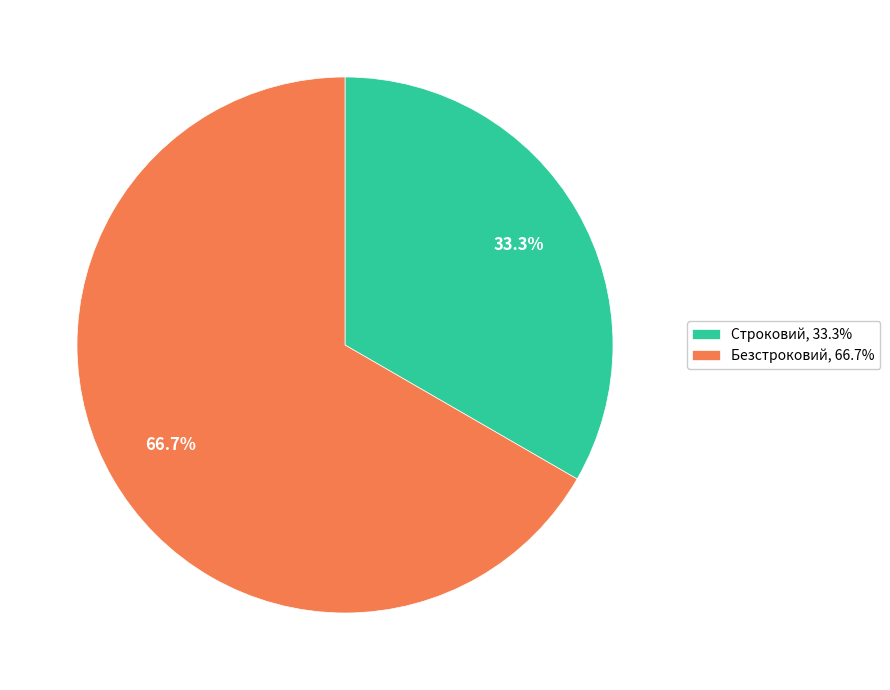

How much of the chart is everything except Безстроковий?

33.3%